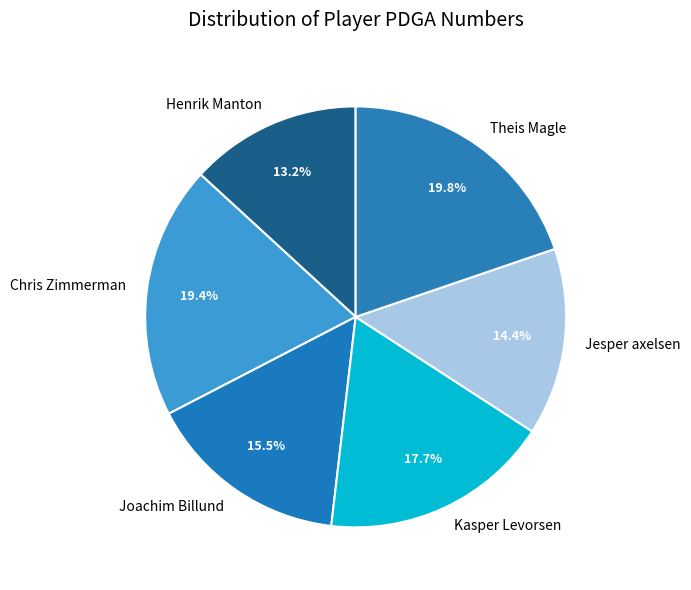

How much of the chart is everything except Joachim Billund?

84.5%